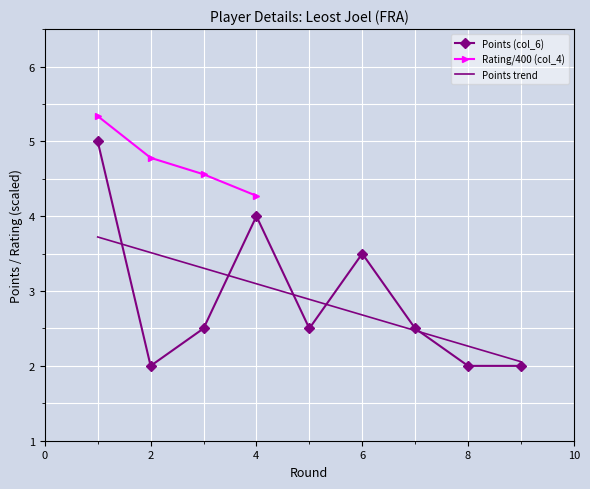

True or false: Points trend and Rating/400 (col_4) intersect in this chart.

False